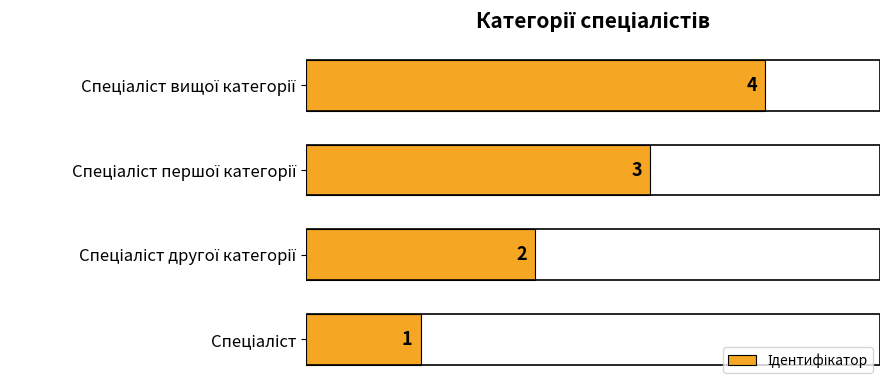

What is the difference between the second highest and second lowest values?

1